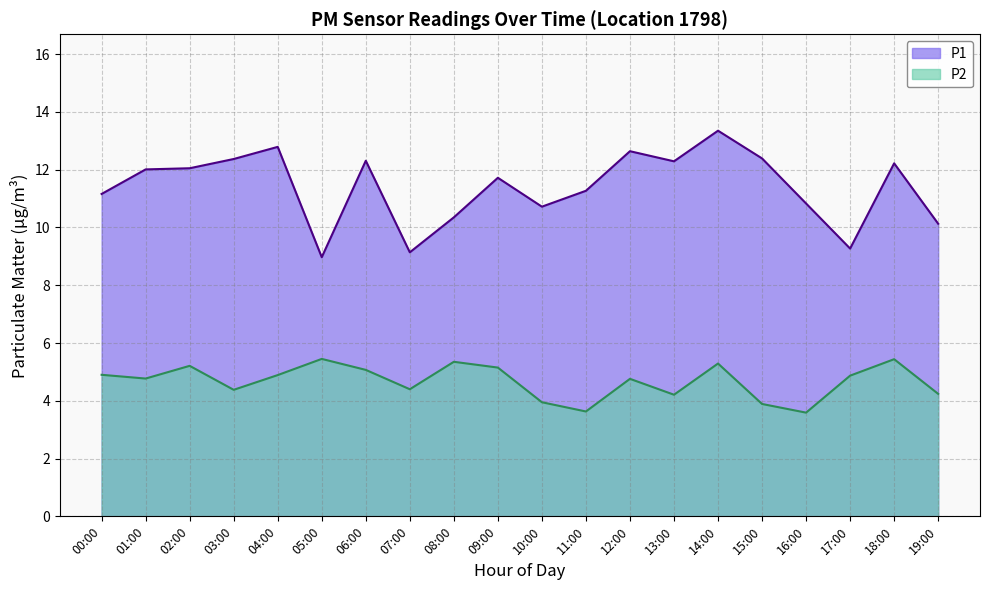

Which series has the widest spread of values?

P1